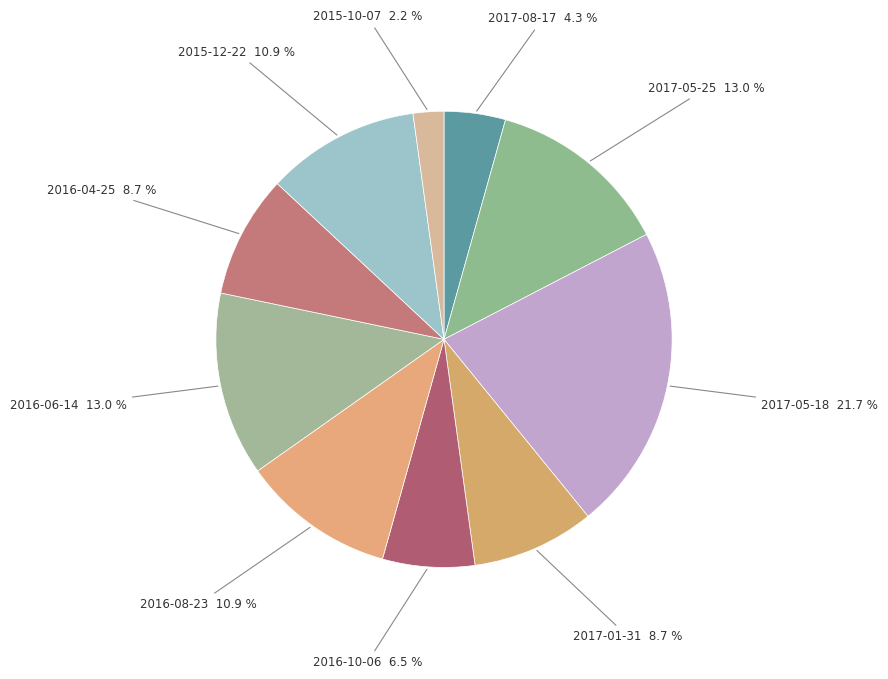

How many slices are in this pie chart?

10